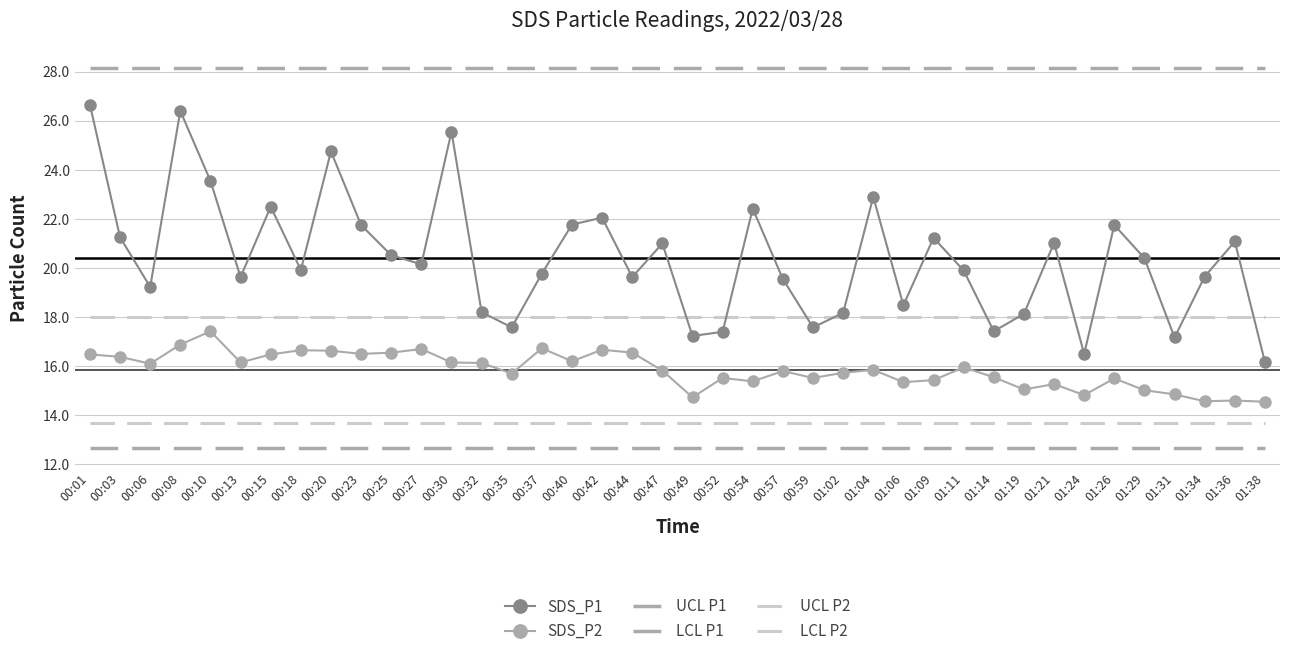

What is the difference between the second highest and minimum values in the SDS_P2 series?

2.3